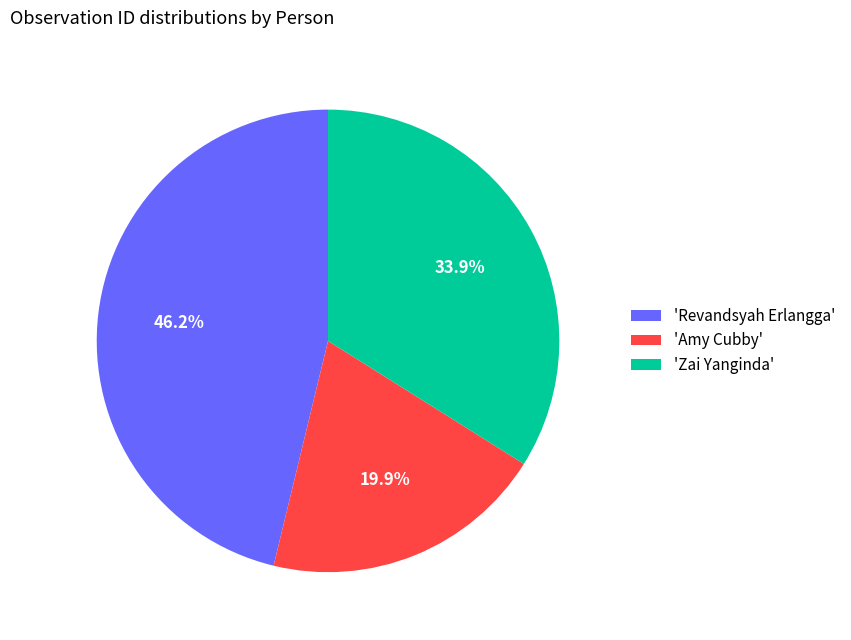

Does any single category account for the majority?

No